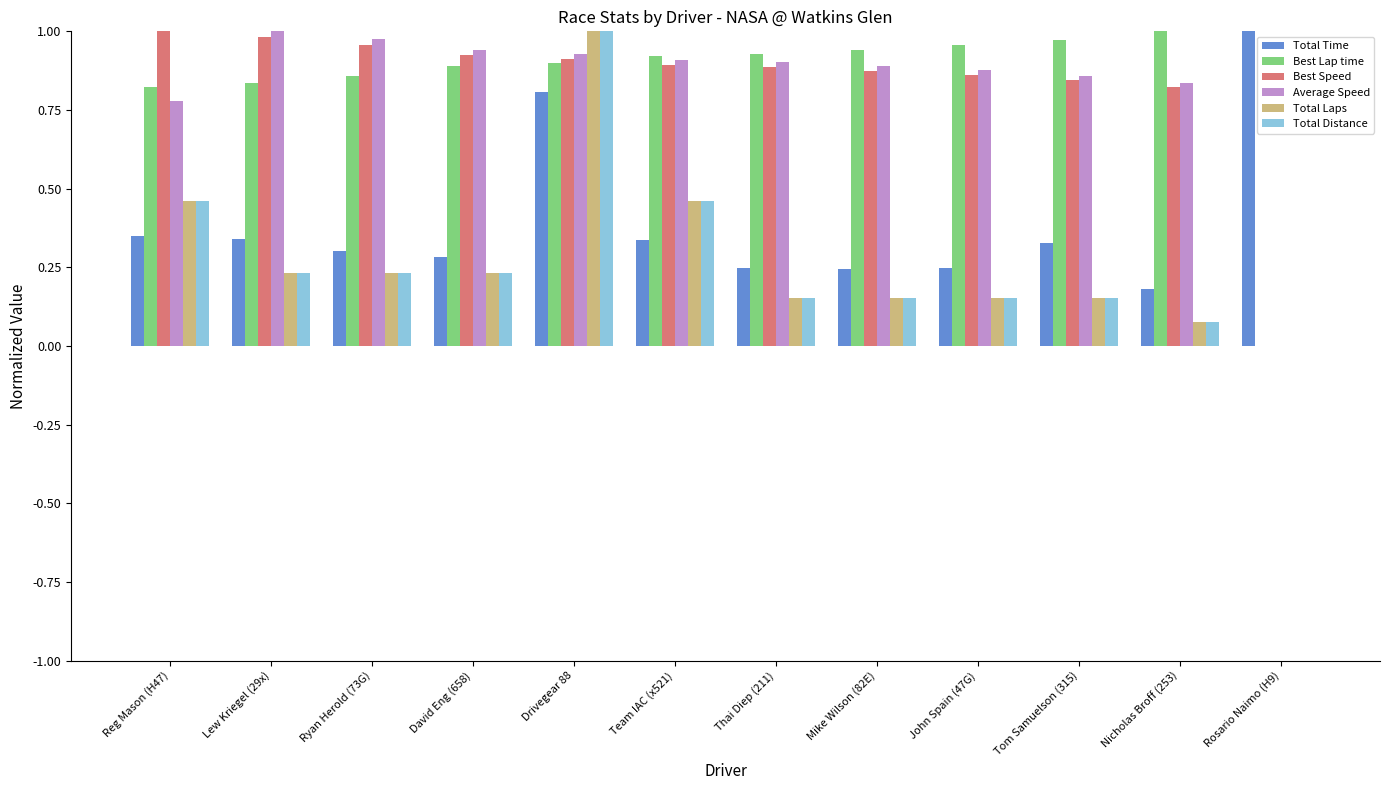

At which category is the sum across all series the highest?

Drivegear 88